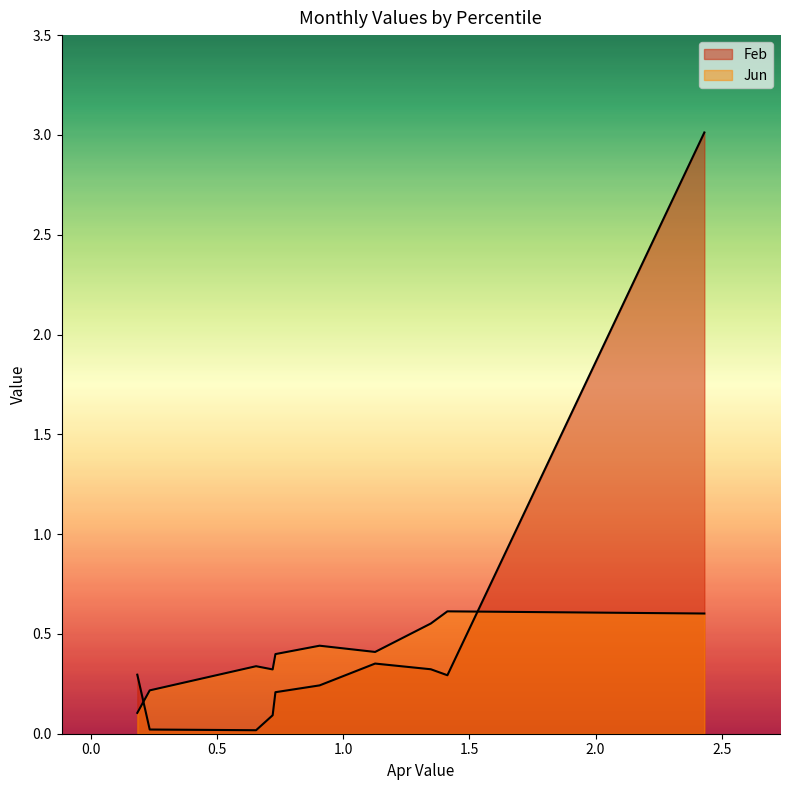

What is the difference between the maximum and minimum values in the Jun series?

0.5